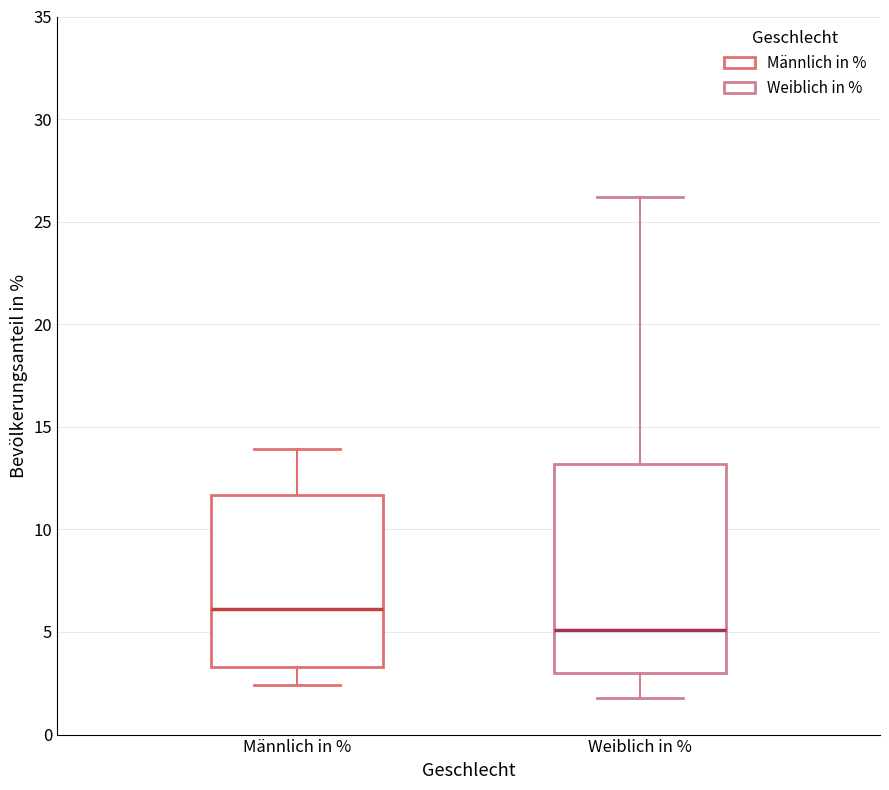

Which box's median line is the highest?

Männlich in %